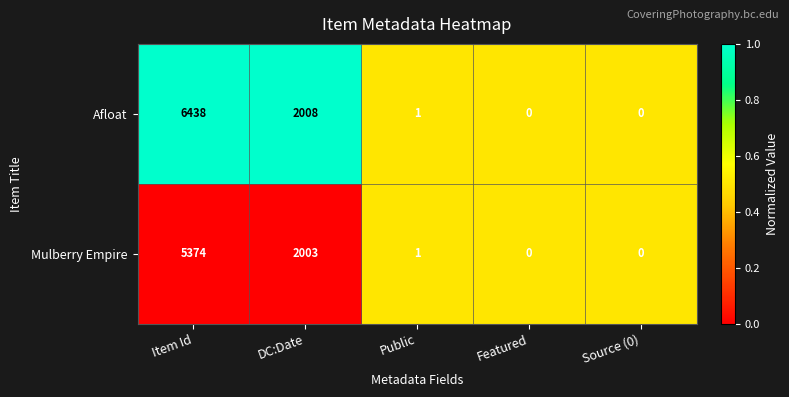

Reading right to left, extract all data points from this chart.

Afloat: 0	0	1	2008	6438
Mulberry Empire: 0	0	1	2003	5374